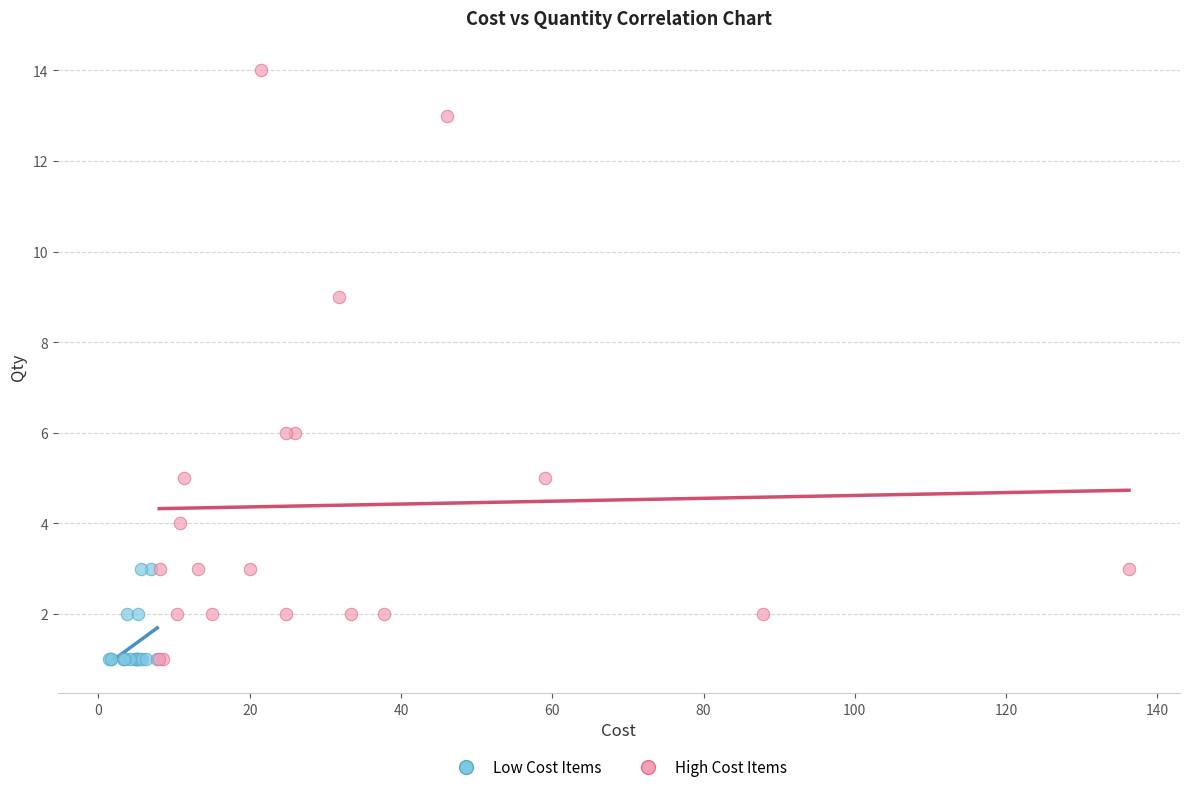

Which series has the largest Y range (max minus min)?

High Cost Items